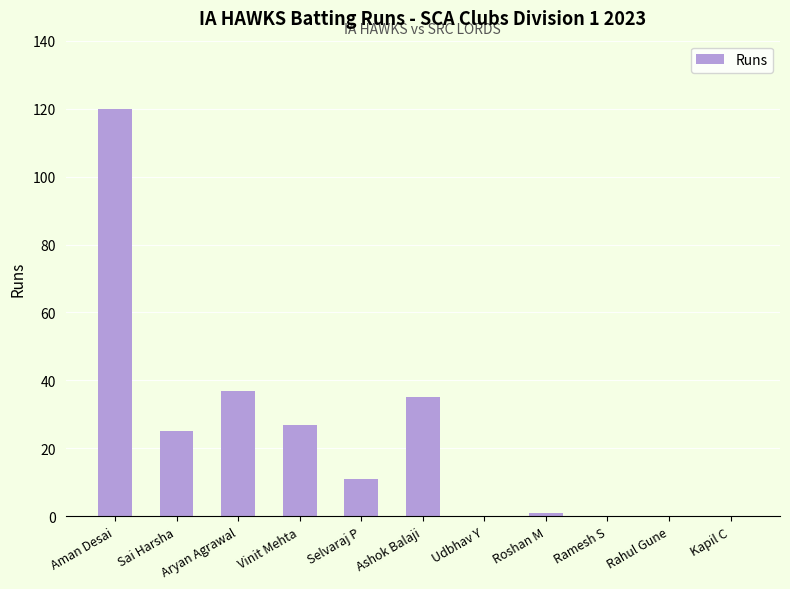

Where does the data first go above 11?

Aman Desai